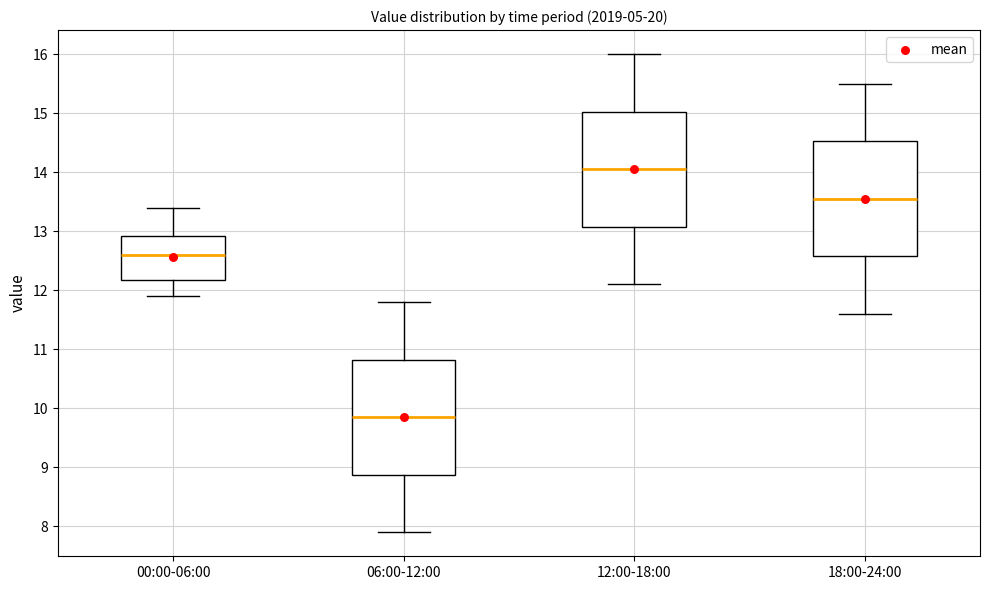

Where does the median line of the box for 06:00-12:00 sit on the y-axis? The values are not printed on the chart, so give them approximately, as read against the axis.

9.9